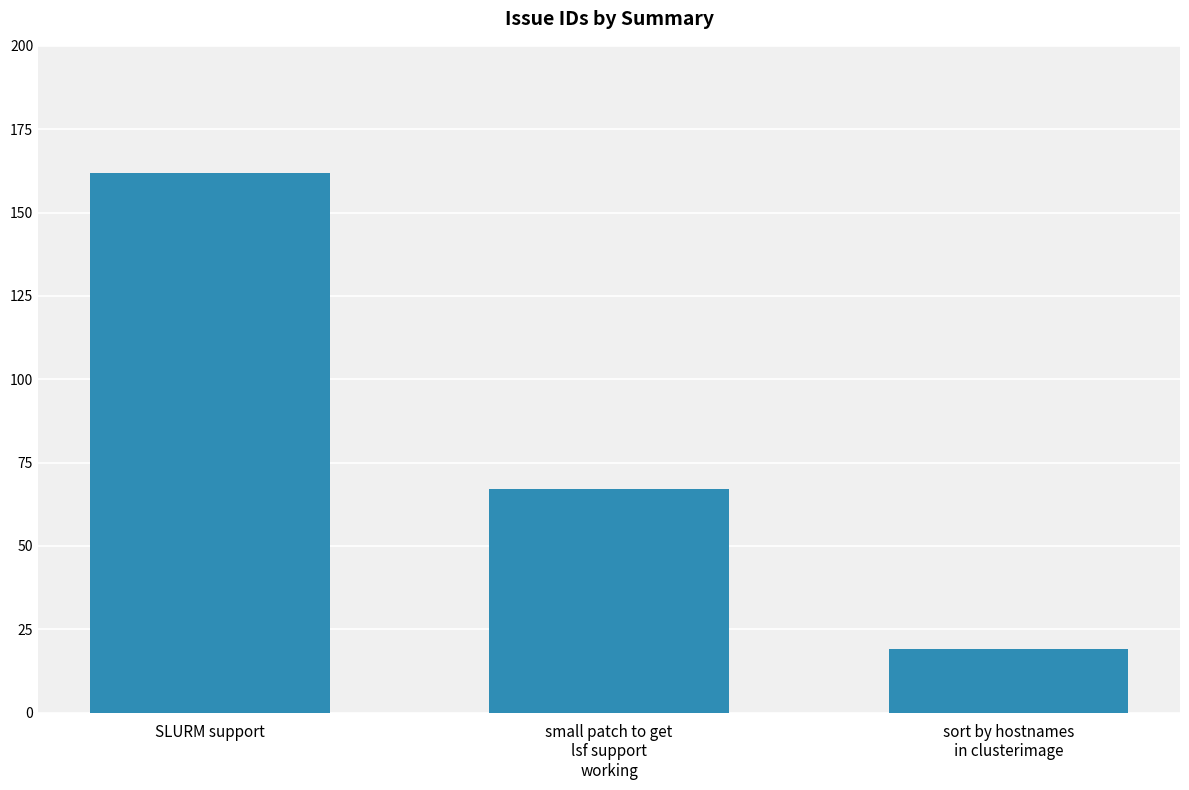

How many data points does each series have?

3